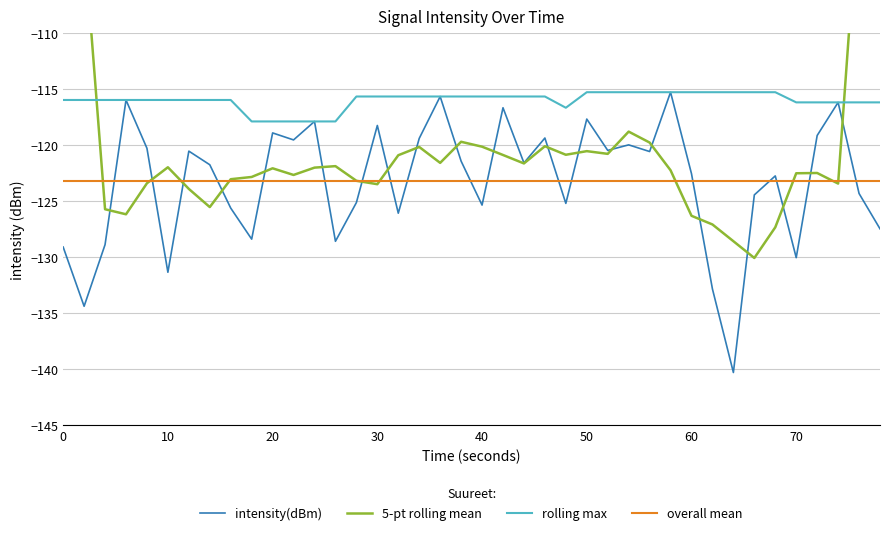

What is the maximum value shown in the chart?

-115.3